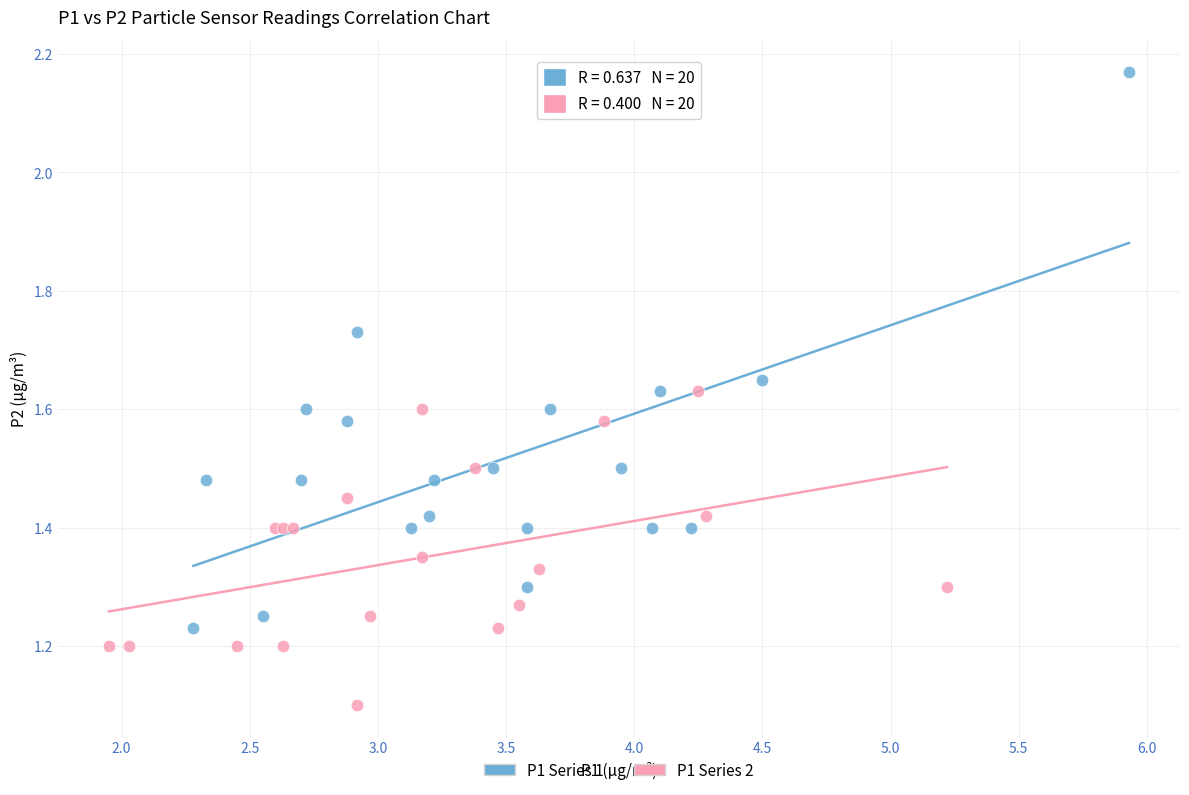

Which series reaches the maximum Y coordinate?

P1 Series 1